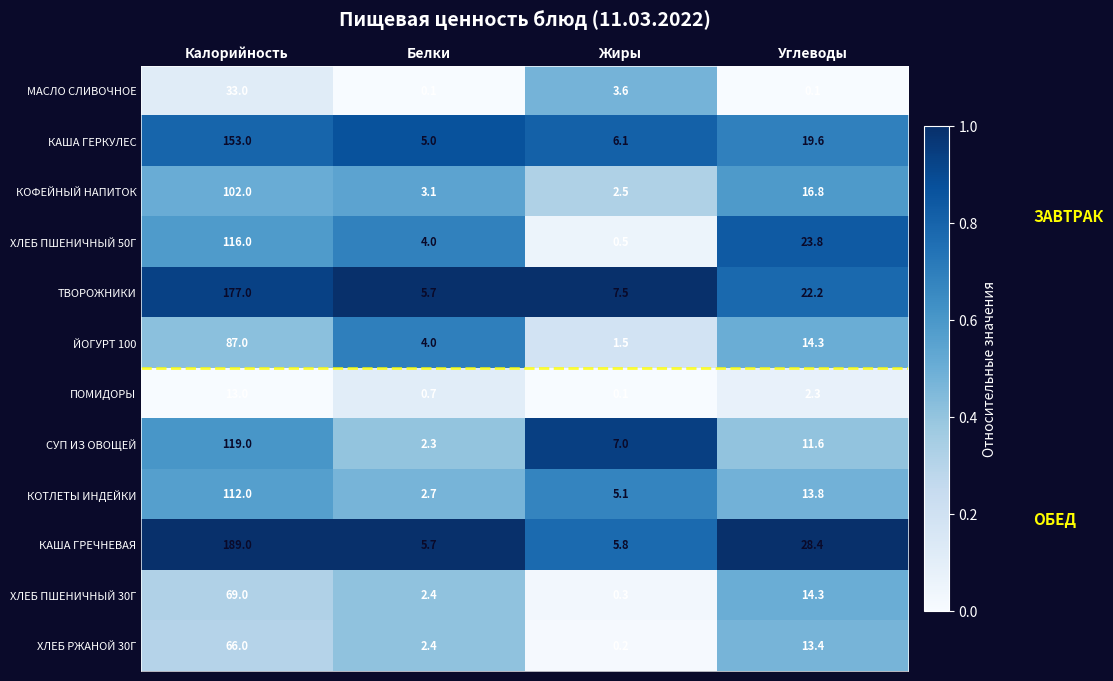

At Калорийность, list the series in order from smallest to largest.

ПОМИДОРЫ, МАСЛО СЛИВОЧНОЕ, ХЛЕБ РЖАНОЙ 30Г, ХЛЕБ ПШЕНИЧНЫЙ 30Г, ЙОГУРТ 100, КОФЕЙНЫЙ НАПИТОК, КОТЛЕТЫ ИНДЕЙКИ, ХЛЕБ ПШЕНИЧНЫЙ 50Г, СУП ИЗ ОВОЩЕЙ, КАША ГЕРКУЛЕС, ТВОРОЖНИКИ, КАША ГРЕЧНЕВАЯ